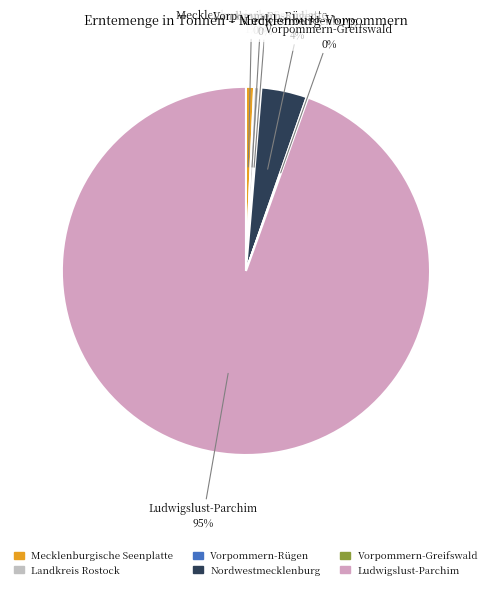

Which slice represents more than half of the pie?

Ludwigslust-Parchim